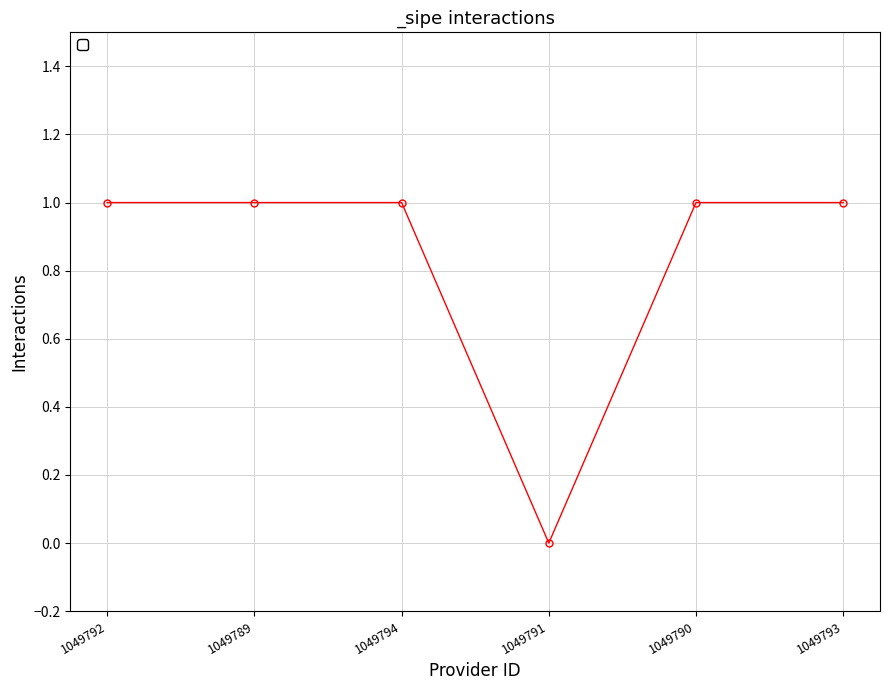

How many positive values are there?

5